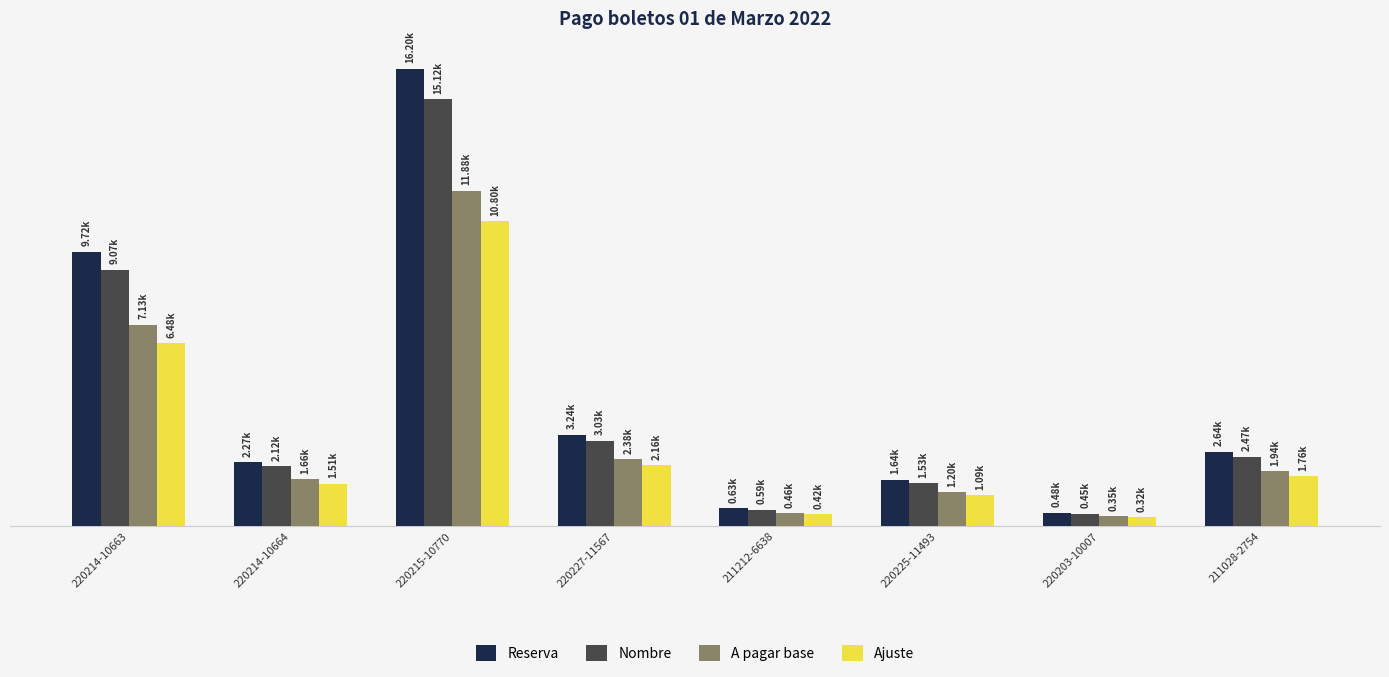

True or false: Ajuste has a value of 15767.2 at 220215-10770.

False